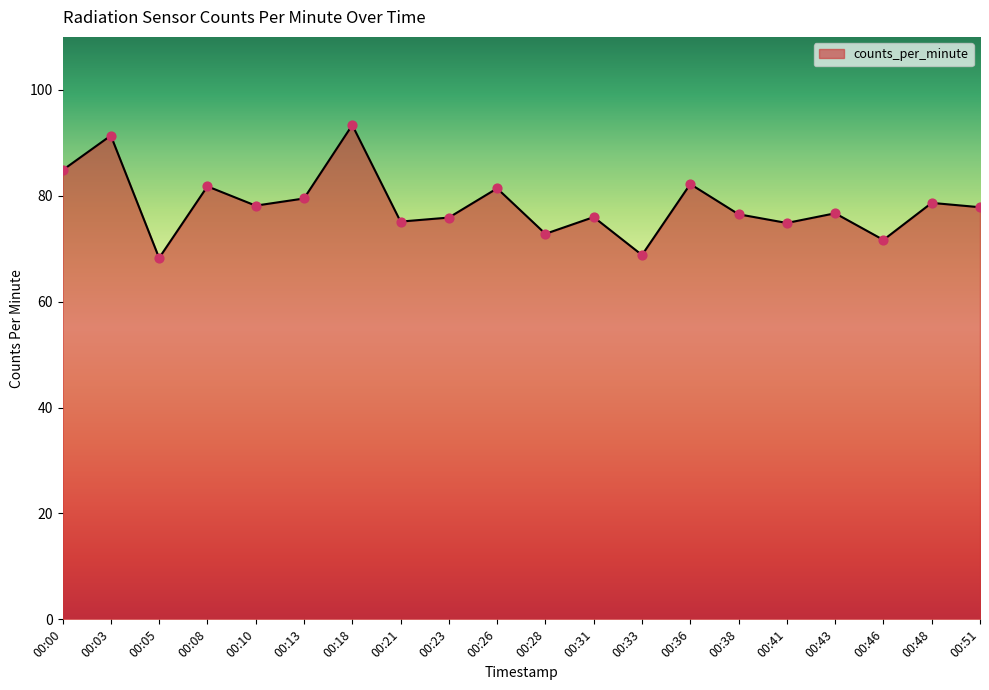

What is the change in value from 00:03 to 00:26?

-10.0